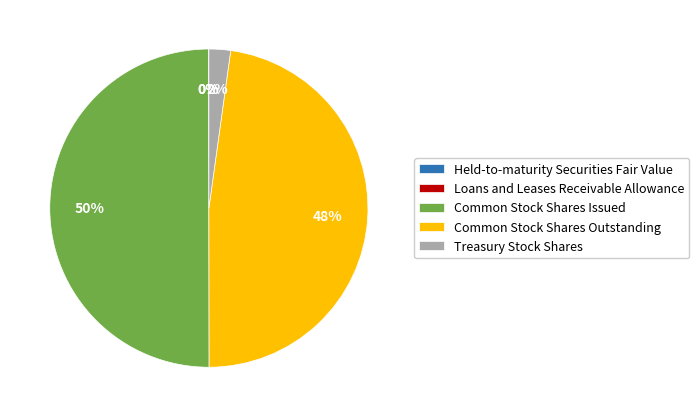

To the nearest percent, what is the average slice percentage?

20%